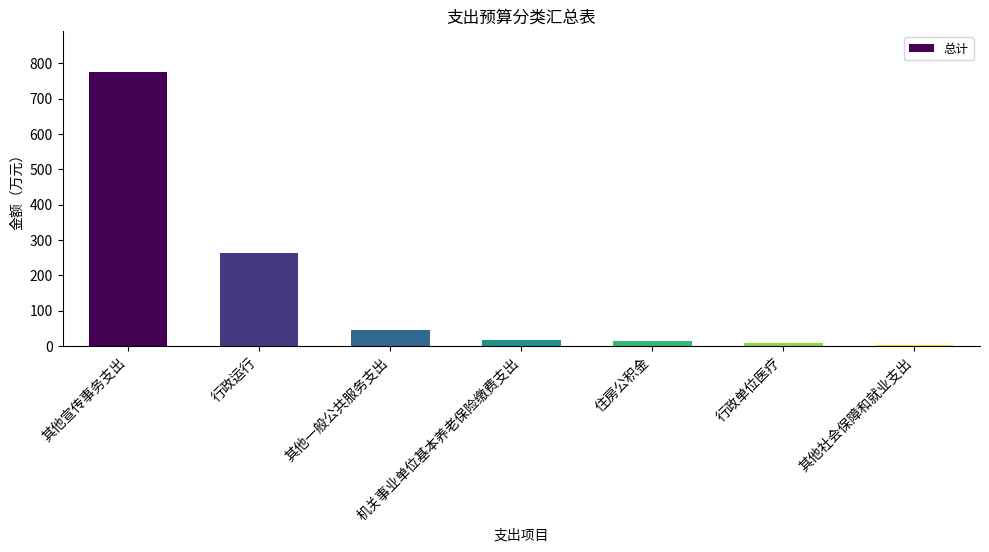

What is the average value?

160.3